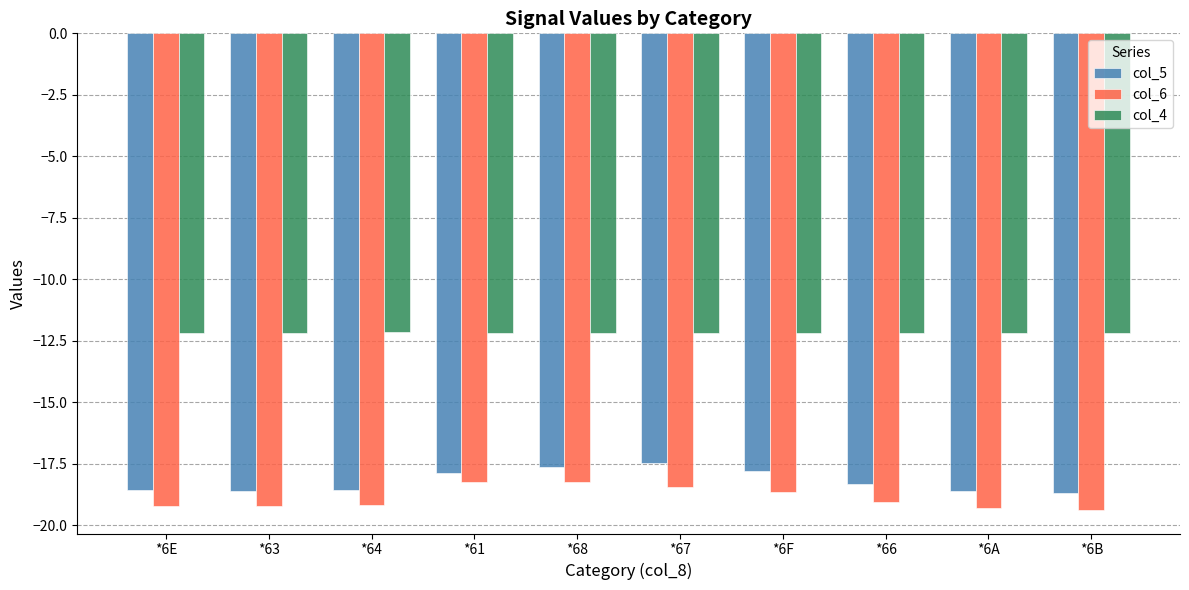

Read the col_5 value at *6A.

-18.6